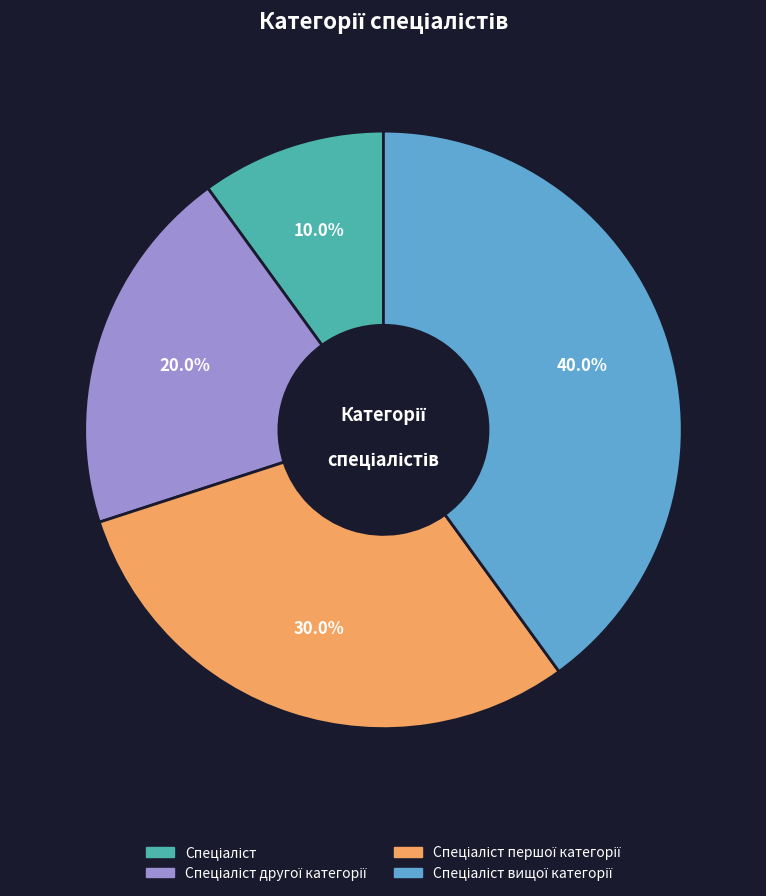

How many slices are in this pie chart?

4